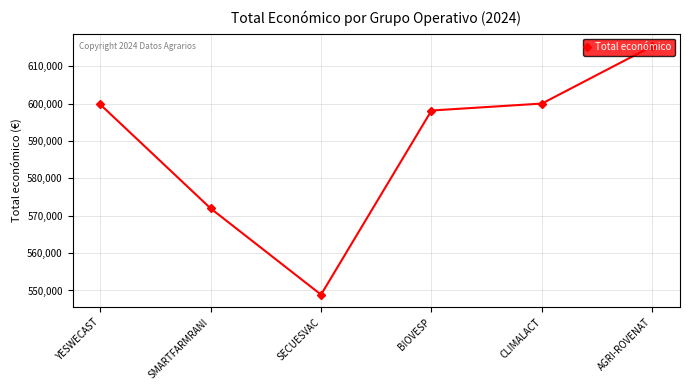

What is the sum of all values?

3534160